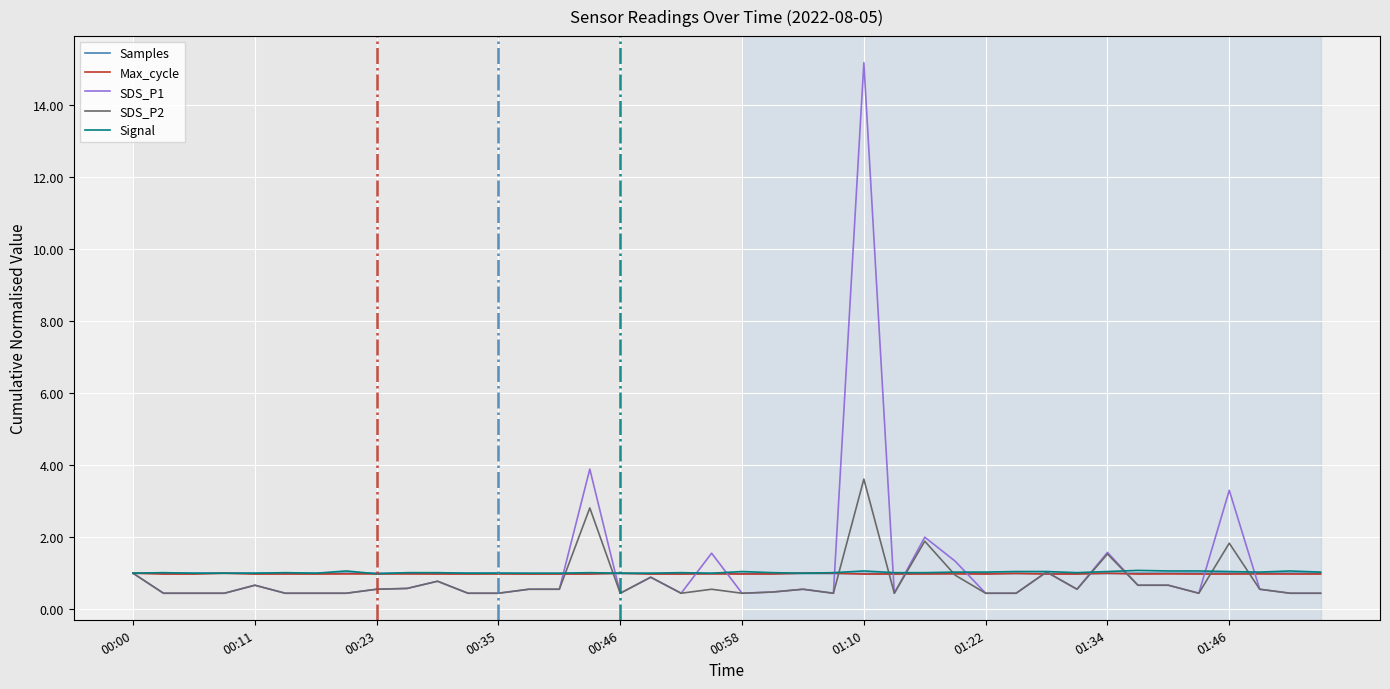

What is the minimum value shown in the chart?

0.4